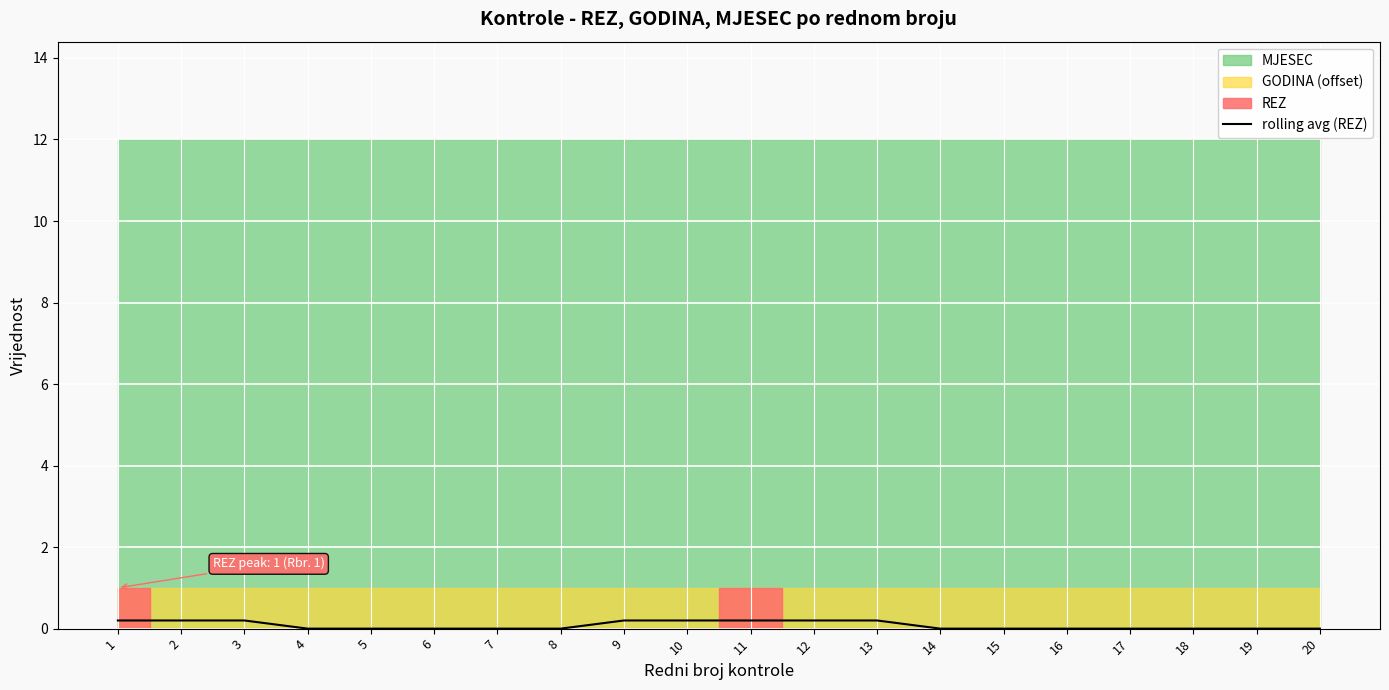

Between 5 and 4, which is larger?

5